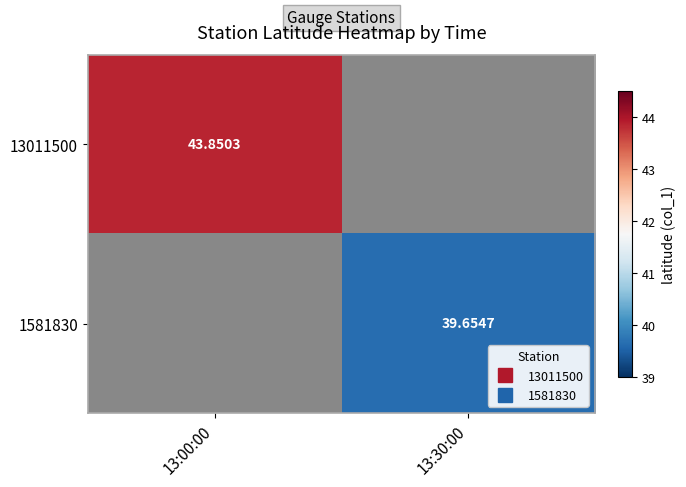

Is the value of 13011500 at 13:00:00 greater than the value of 1581830 at 13:30:00?

Yes